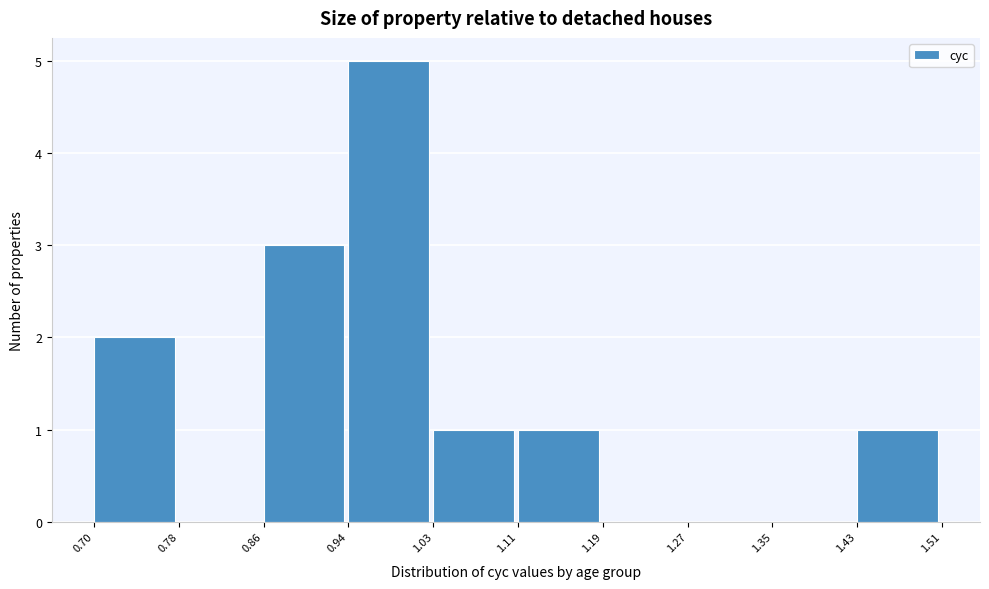

Reading left to right, transcribe this chart: for each bar, give the range it covers on the x-axis and its height. The values are not printed on the chart, so give them approximately, as read against the axis.

0.70 to 0.78: 2
0.78 to 0.86: 0
0.86 to 0.94: 3
0.94 to 1.03: 5
1.03 to 1.11: 1
1.11 to 1.19: 1
1.19 to 1.27: 0
1.27 to 1.35: 0
1.35 to 1.43: 0
1.43 to 1.51: 1